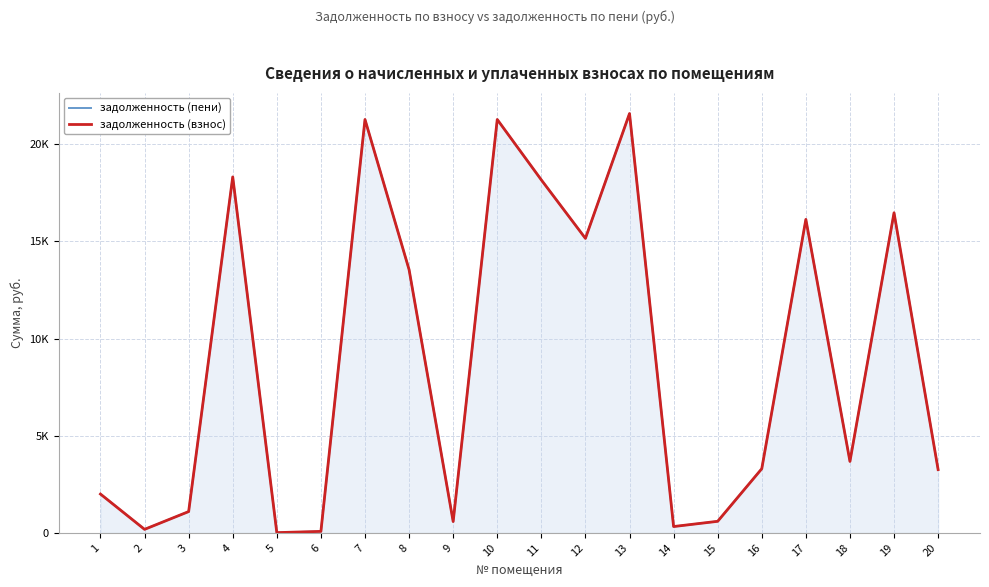

True or false: задолженность (взнос) and задолженность (пени) intersect in this chart.

False